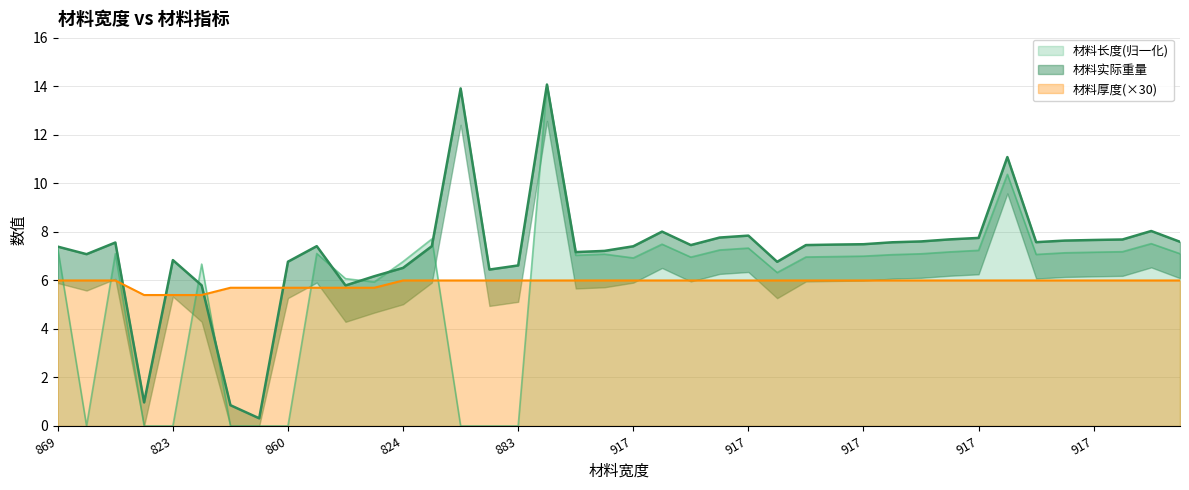

What is the average value of the 材料长度 series?

5.7